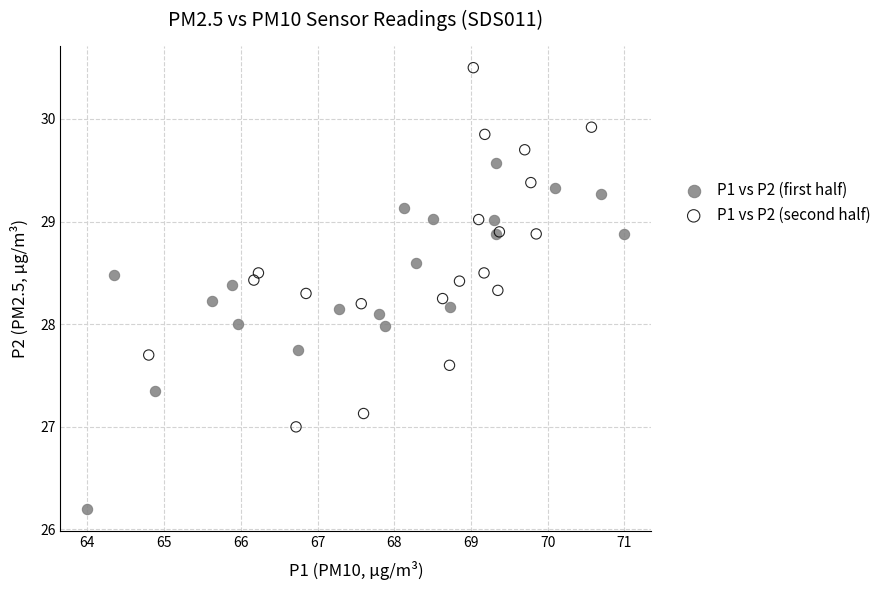

Which series contains the highest Y value?

P1 vs P2 (second half)